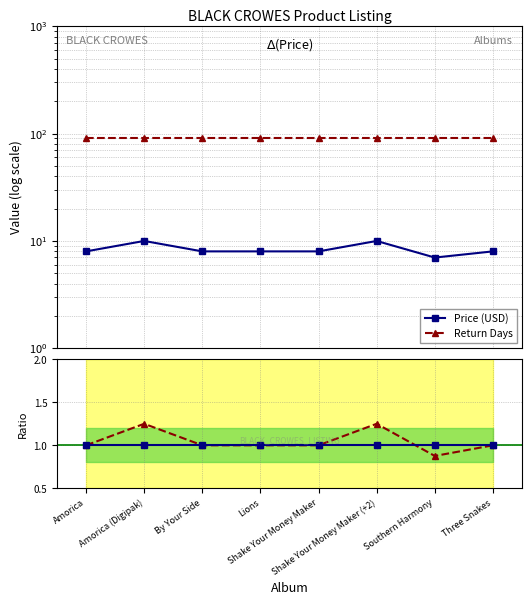

Rank the categories by Price / 7.98 value from lowest to highest.

Southern Harmony, Amorica, By Your Side, Lions, Shake Your Money Maker, Three Snakes, Amorica (Digipak), Shake Your Money Maker (+2)